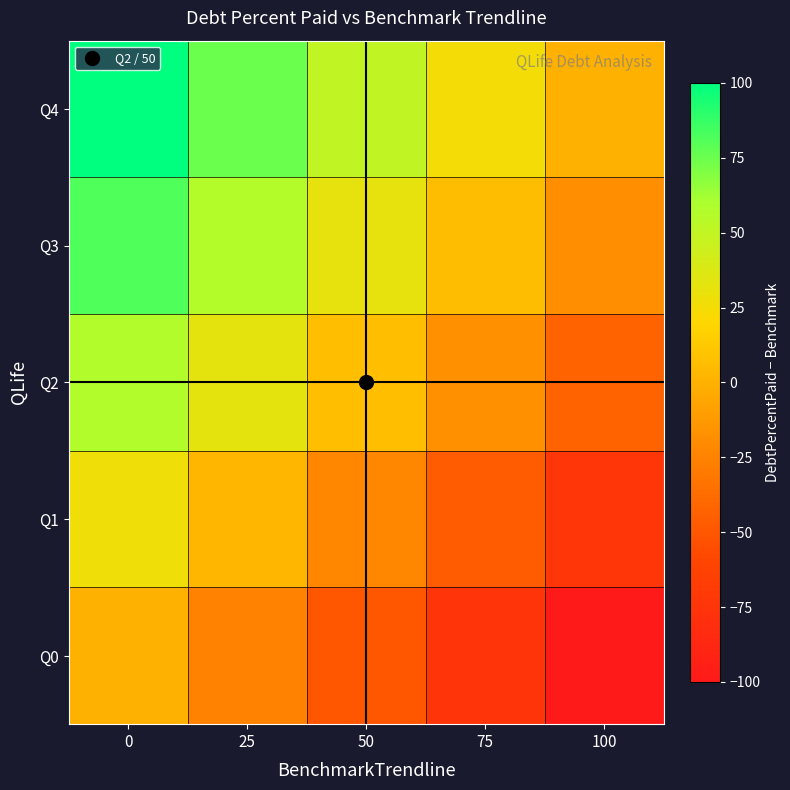

What is the total value across all series at 75?

-108.8